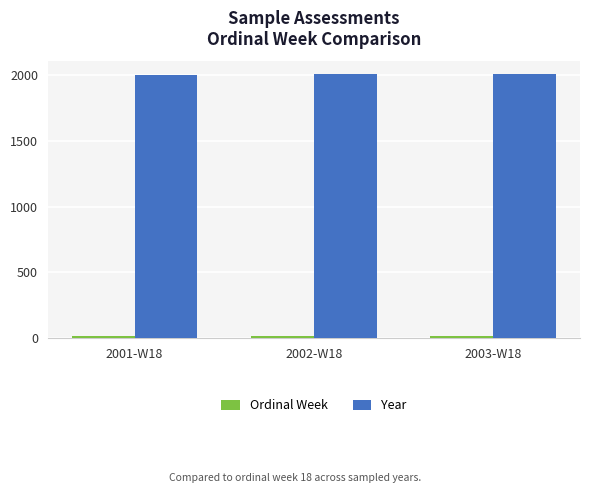

What is the greatest value displayed?

2003